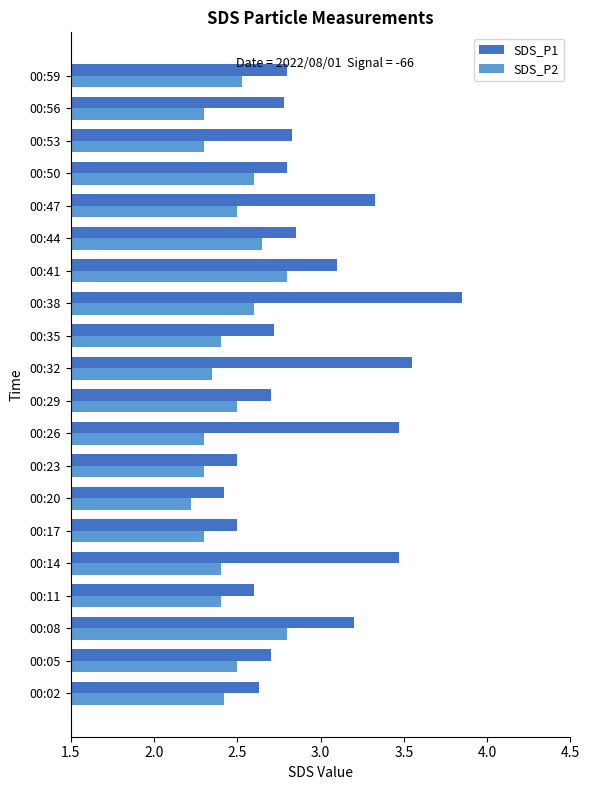

What is the difference between the maximum and minimum values in the SDS_P2 series?

0.6